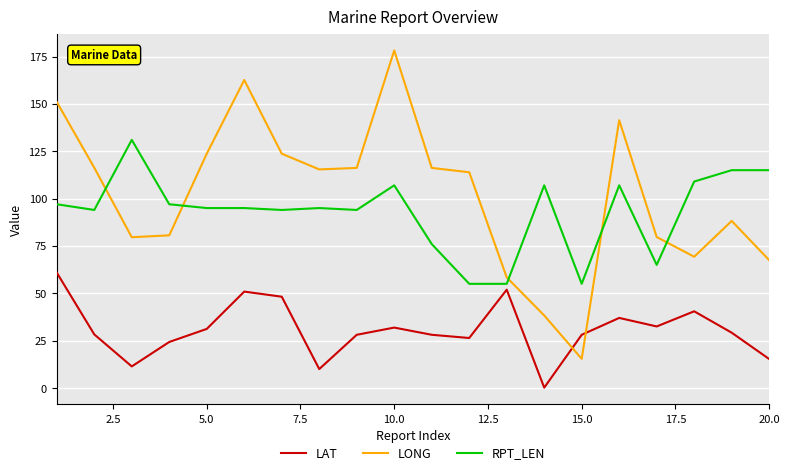

Which series has the largest total across all categories?

LONG